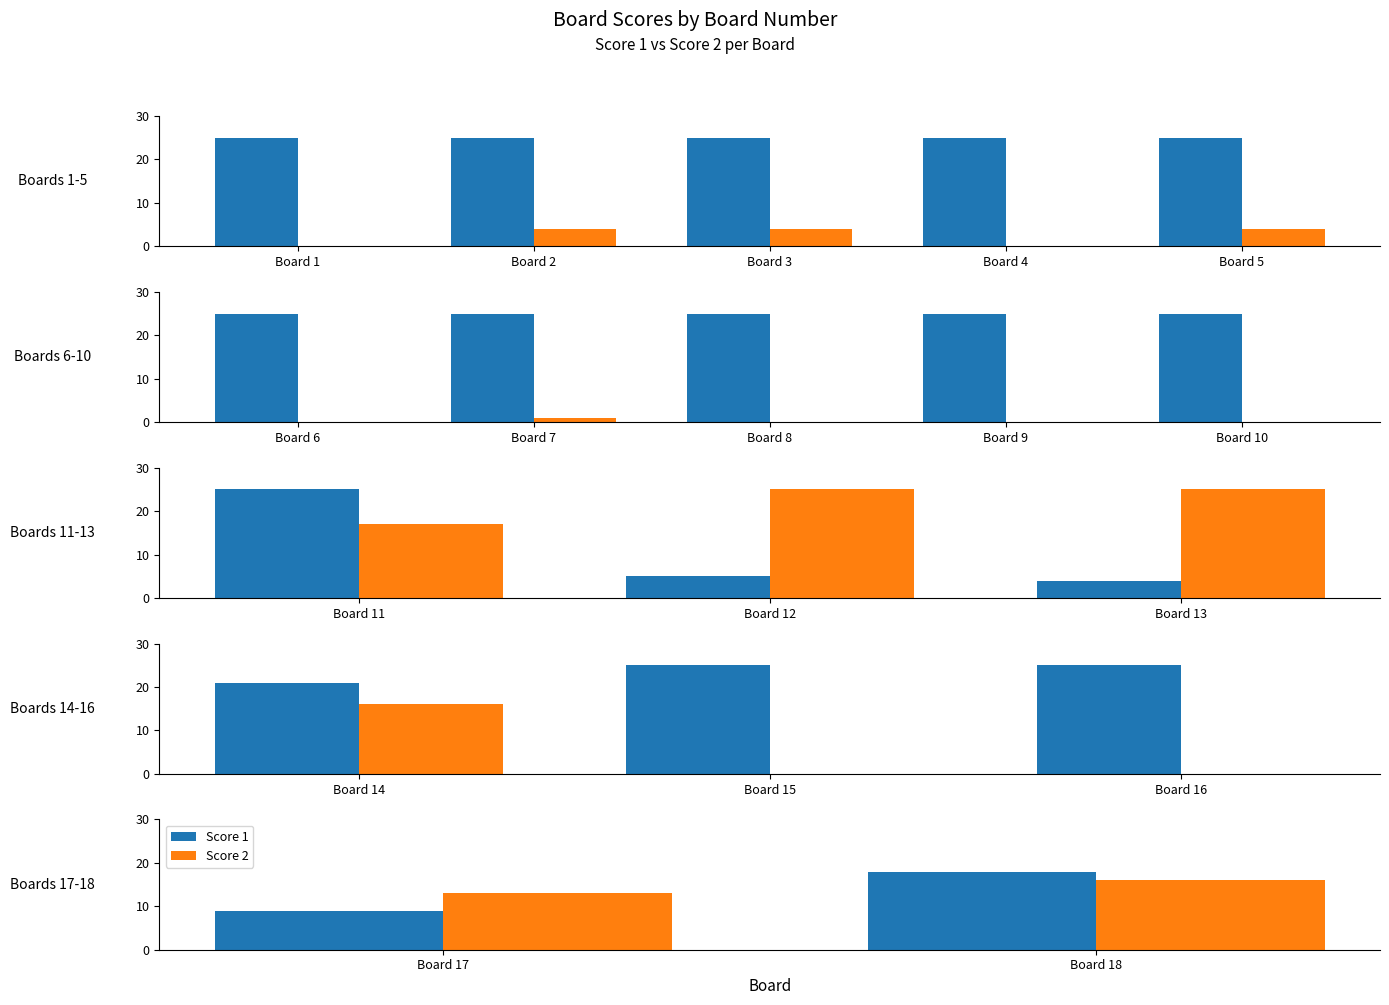

Which has a higher value, Board 17 or Board 18?

Board 18